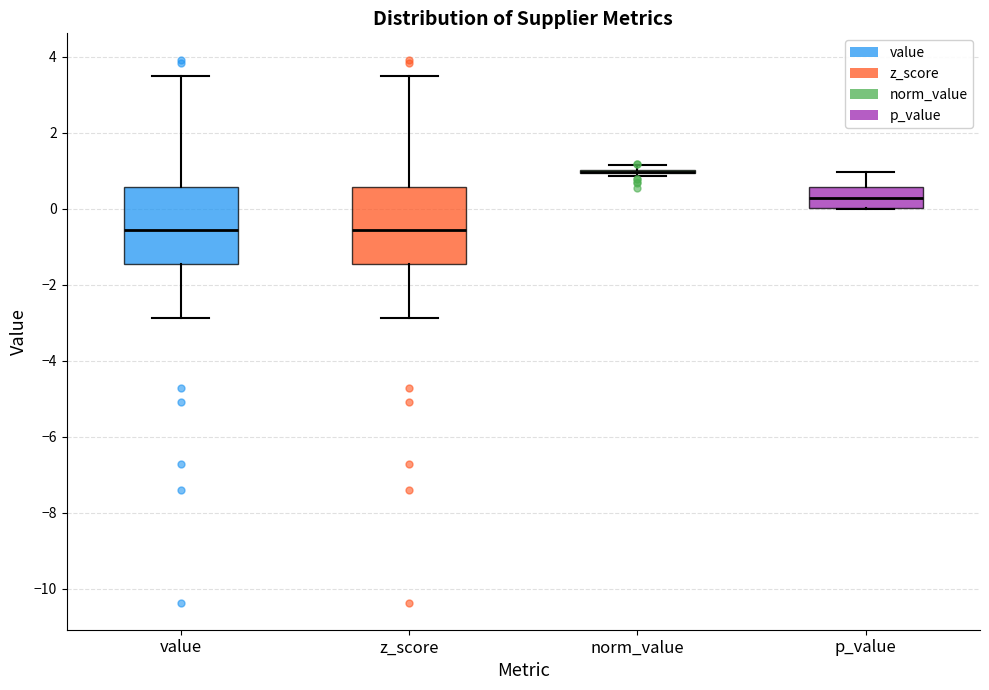

Reading left to right, read every box against the y-axis: the position of its median line, the range the box covers, and the ends of its whiskers. The values are not printed on the chart, so give them approximately, as read against the axis.

value: median -0.6, box -1.4 to 0.6, whiskers -2.8 to 3.4
z_score: median -0.6, box -1.4 to 0.6, whiskers -2.8 to 3.4
norm_value: box collapsed to a line at 1.0, whiskers 0.8 to 1.2
p_value: median 0.2, box 0.0 to 0.6, whiskers 0.0 to 1.0